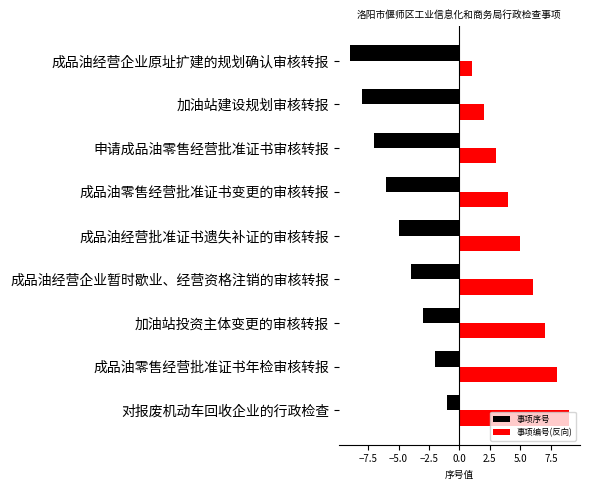

List the series in order of their peak value, highest first.

事项编号(反向), 事项序号